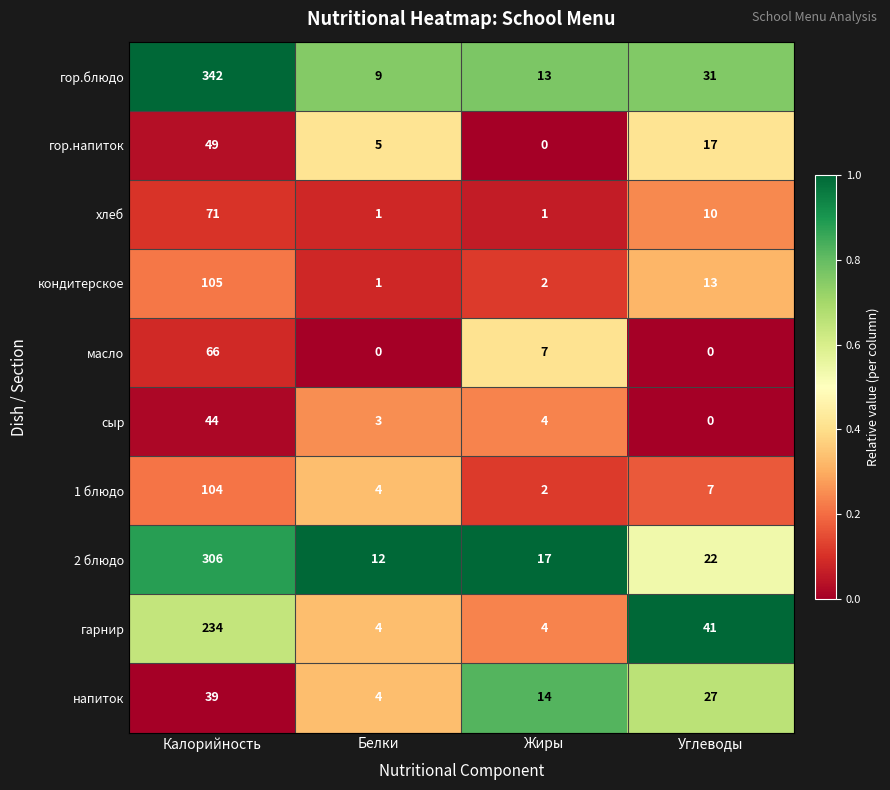

Is it true that 1 блюдо equals 2 at Углеводы?

False